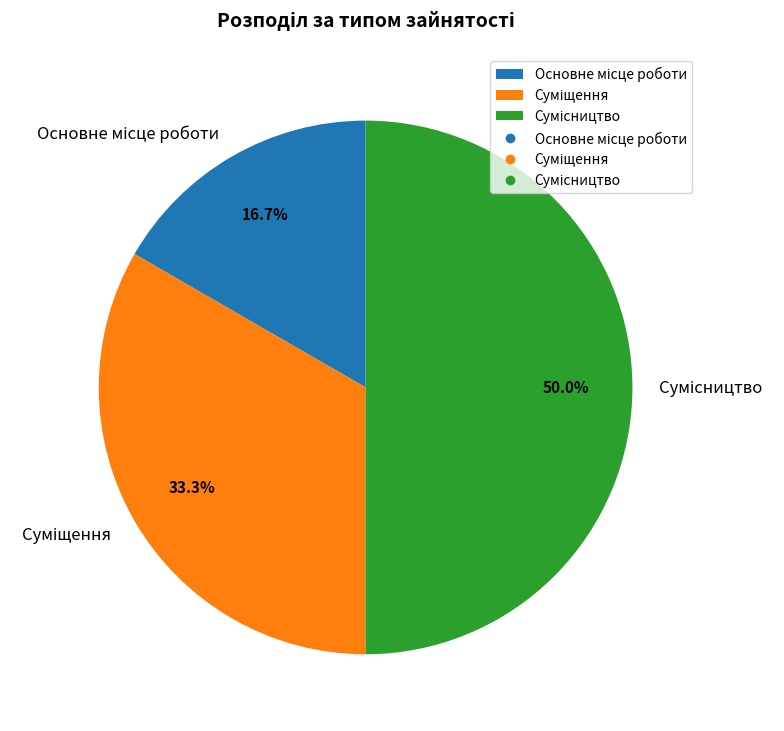

To the nearest percent, what is the difference between the Основне місце роботи and Суміщення slice percentages?

17%